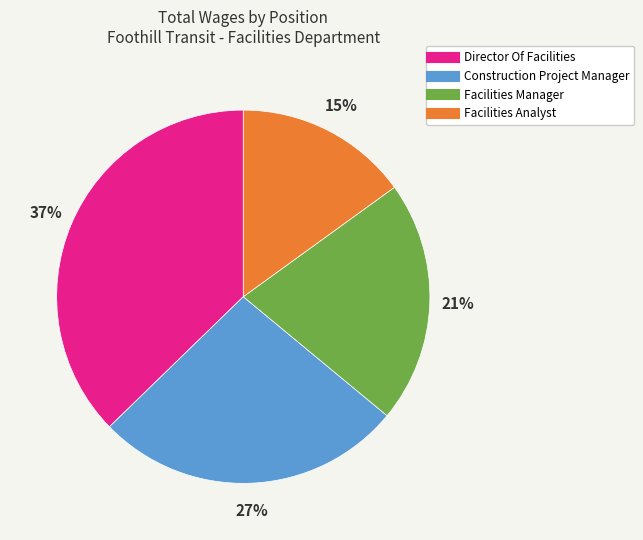

The Facilities Manager slice represents 12% of the pie. True or false?

False